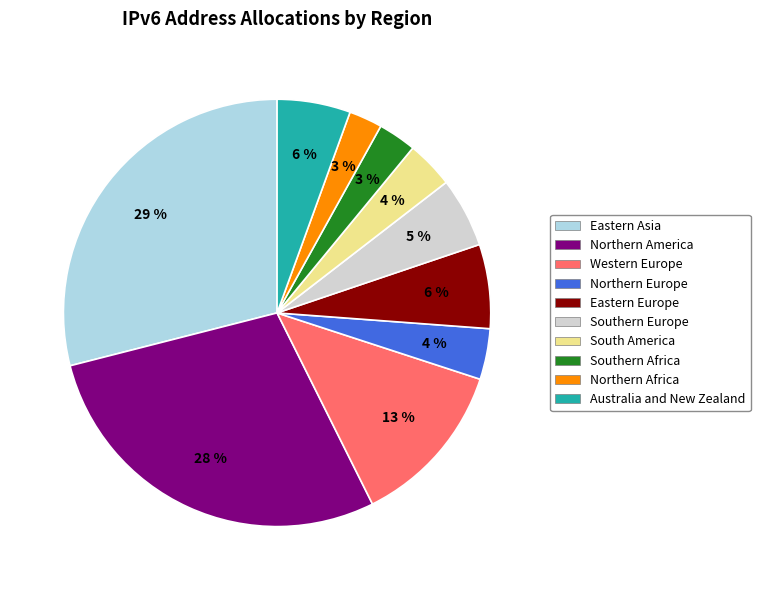

Does Northern America account for over 50% of the chart?

No